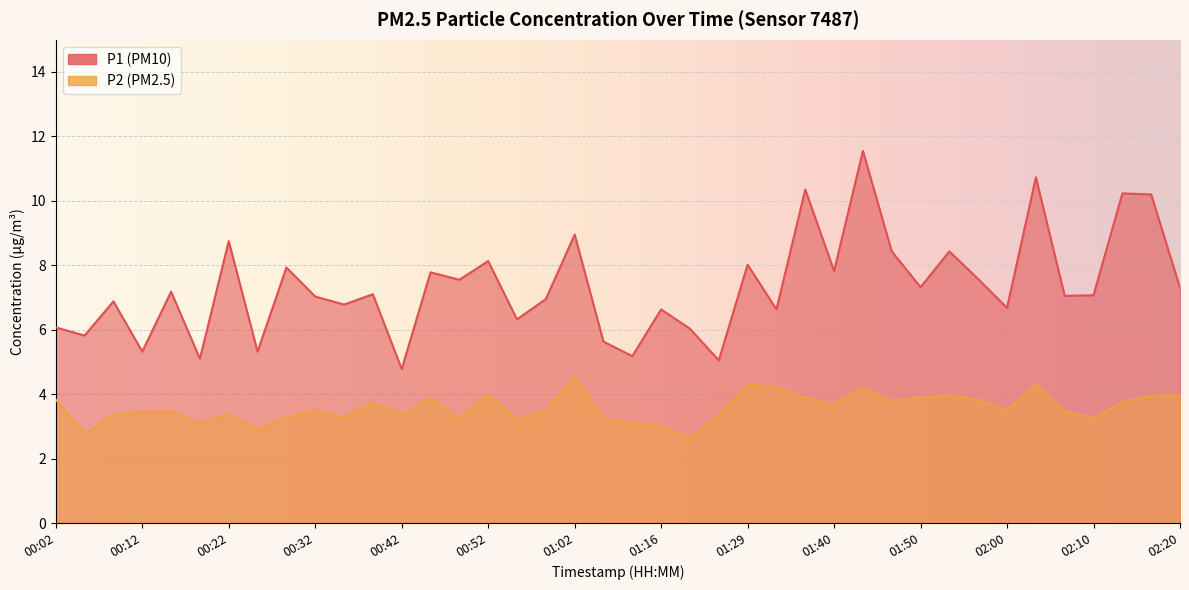

Rank the series at 00:59 from highest to lowest value.

P1, P2